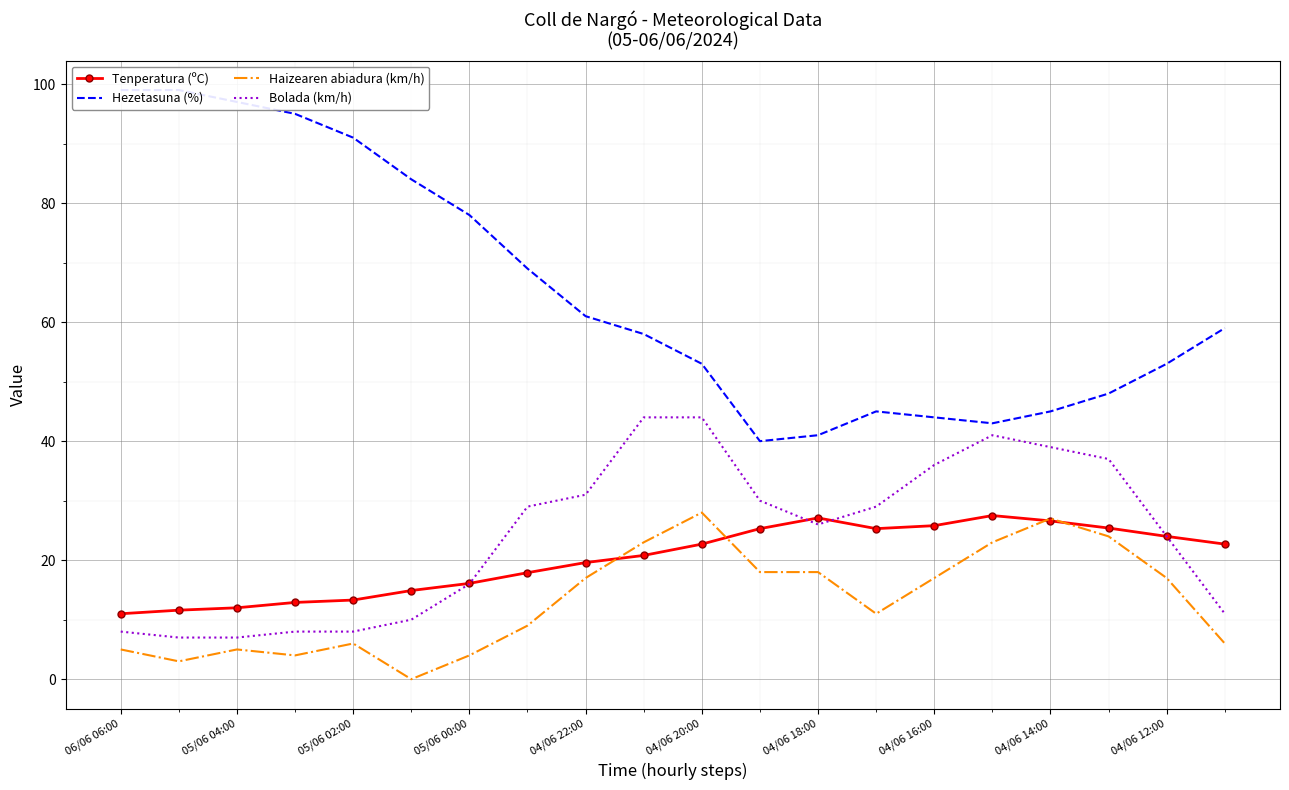

The Tenperatura (ºC) series shows 5.3 at 04/06 20:00. True or false?

False